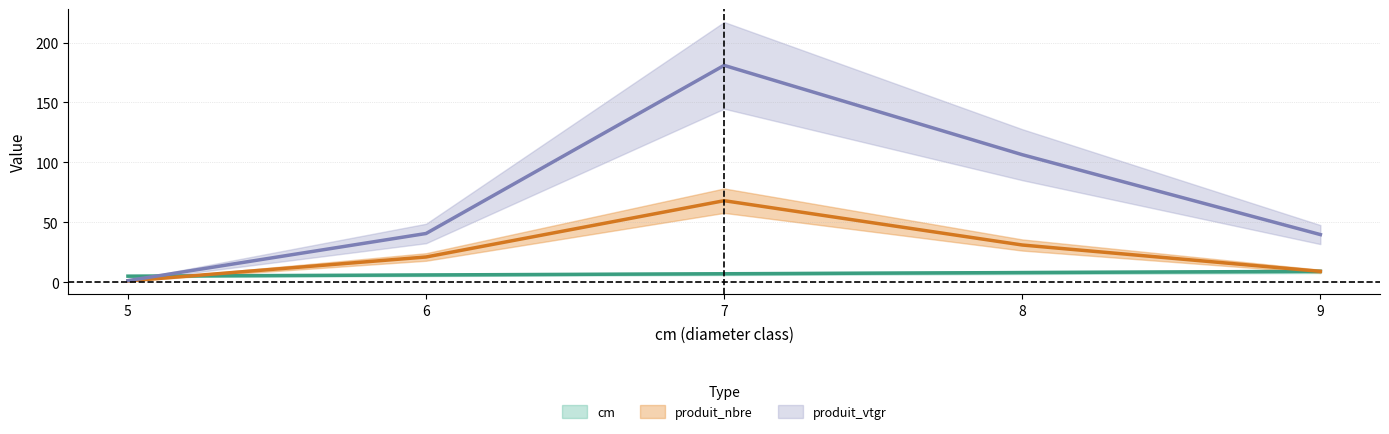

The produit_vtgr series shows 181.0 at 7. True or false?

True